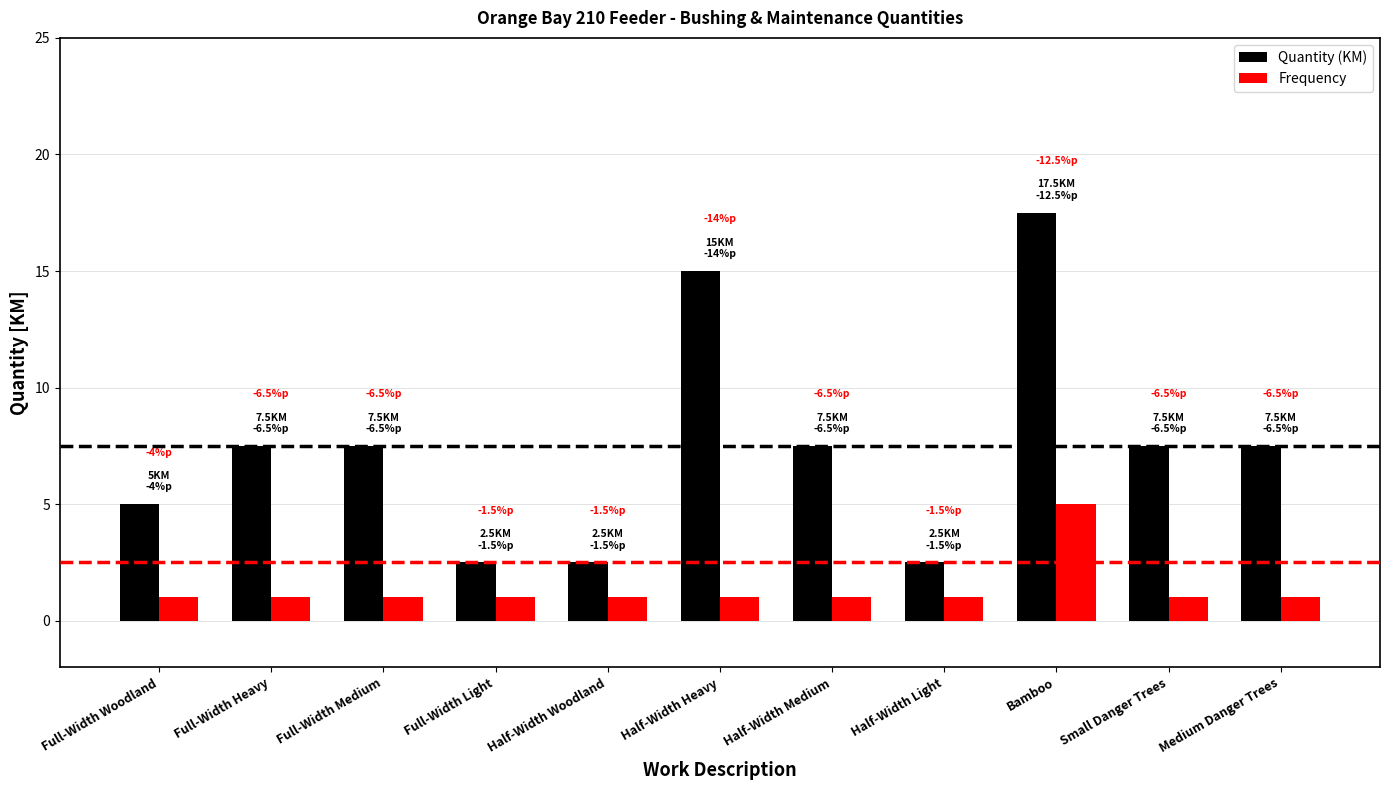

At how many categories does at least one series exceed 13?

2